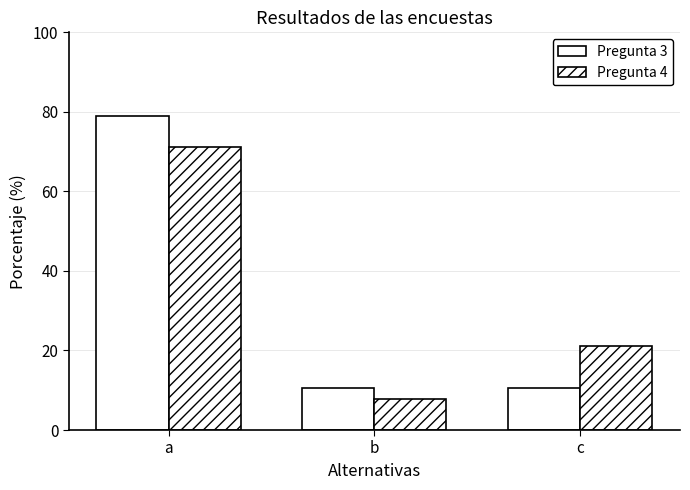

How many bars are there in total?

6